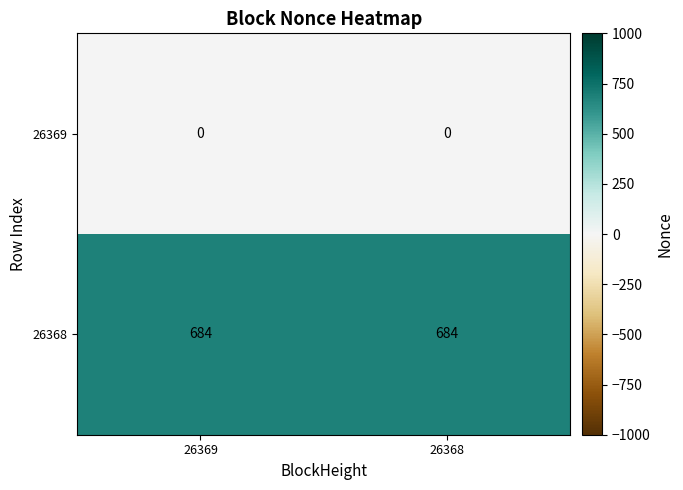

True or false: 26368 has a value of 684 at 26369.

True